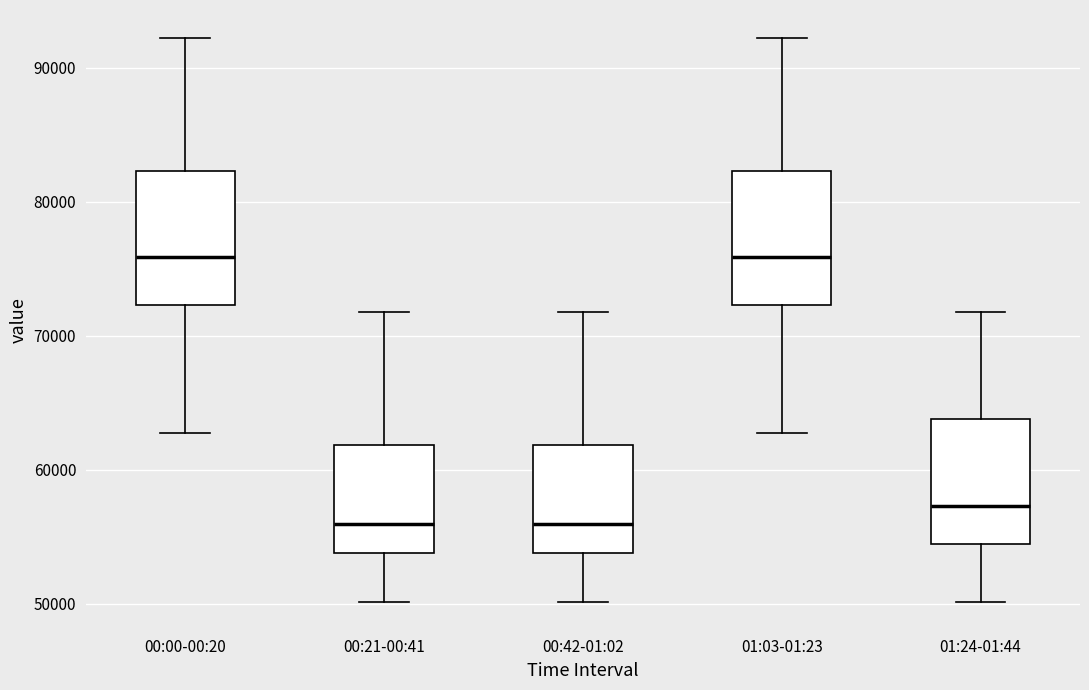

Reading left to right, transcribe this box plot: for each box, give where its median line is, the range the box spans, and where its two whiskers end, as read against the y-axis. The values are not printed on the chart, so give them approximately, as read against the axis.

00:00-00:20: median 76000, box 72000 to 82000, whiskers 63000 to 92000
00:21-00:41: median 56000, box 54000 to 62000, whiskers 50000 to 72000
00:42-01:02: median 56000, box 54000 to 62000, whiskers 50000 to 72000
01:03-01:23: median 76000, box 72000 to 82000, whiskers 63000 to 92000
01:24-01:44: median 57000, box 54000 to 64000, whiskers 50000 to 72000